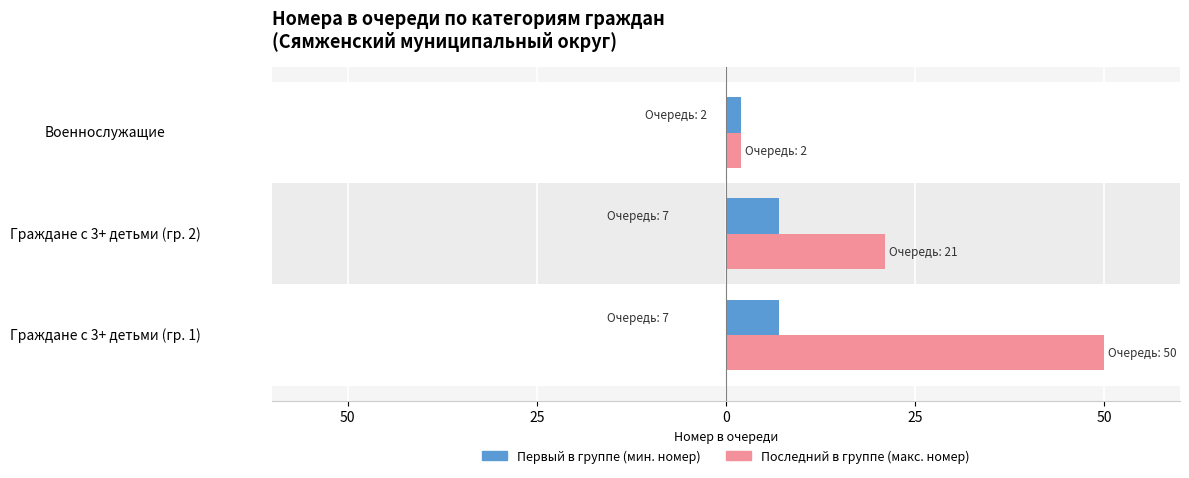

Count the number of data series in this chart.

2